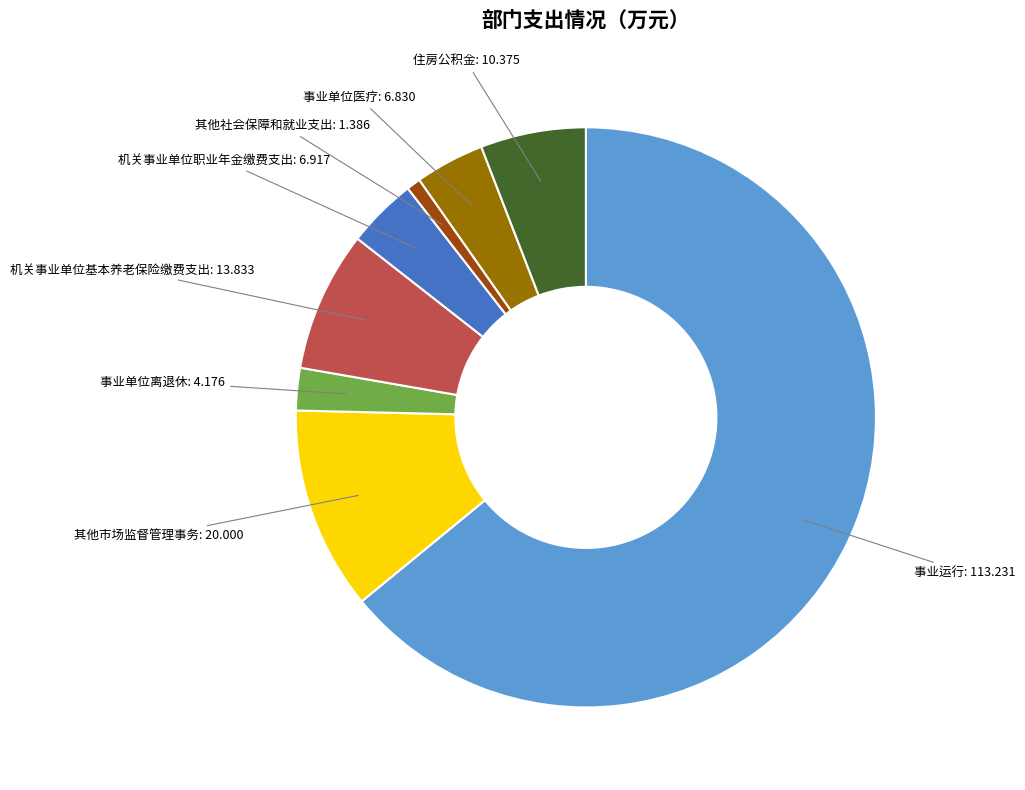

Does any single category account for the majority?

Yes